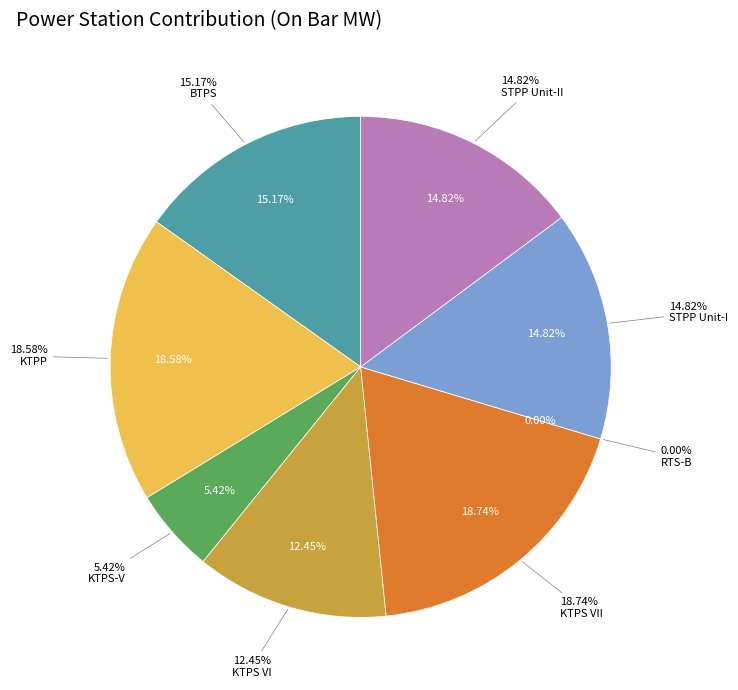

Is it true that KTPS VII is 13% of the pie?

False